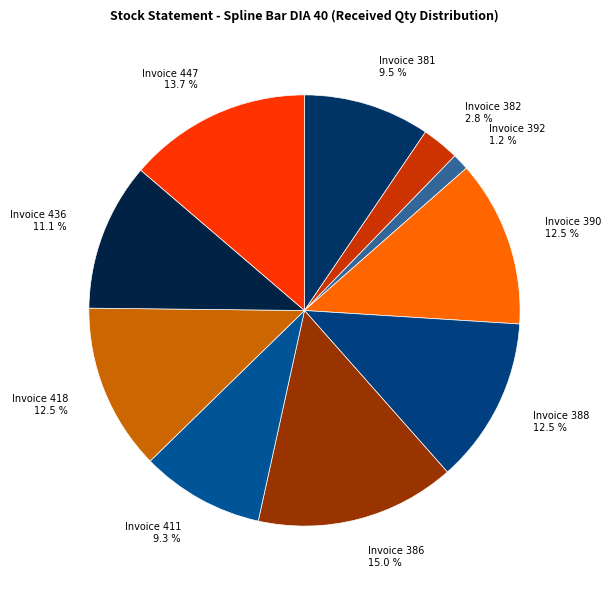

Between Invoice 386 and Invoice 447, which is larger?

Invoice 386